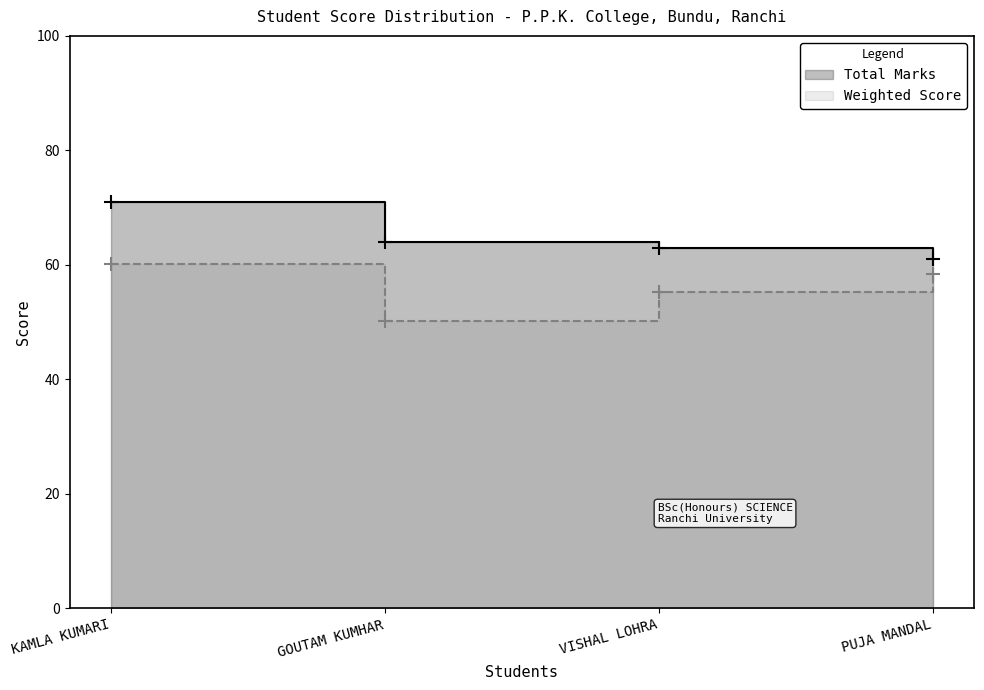

What is the label of the 2nd point from the right?

VISHAL LOHRA